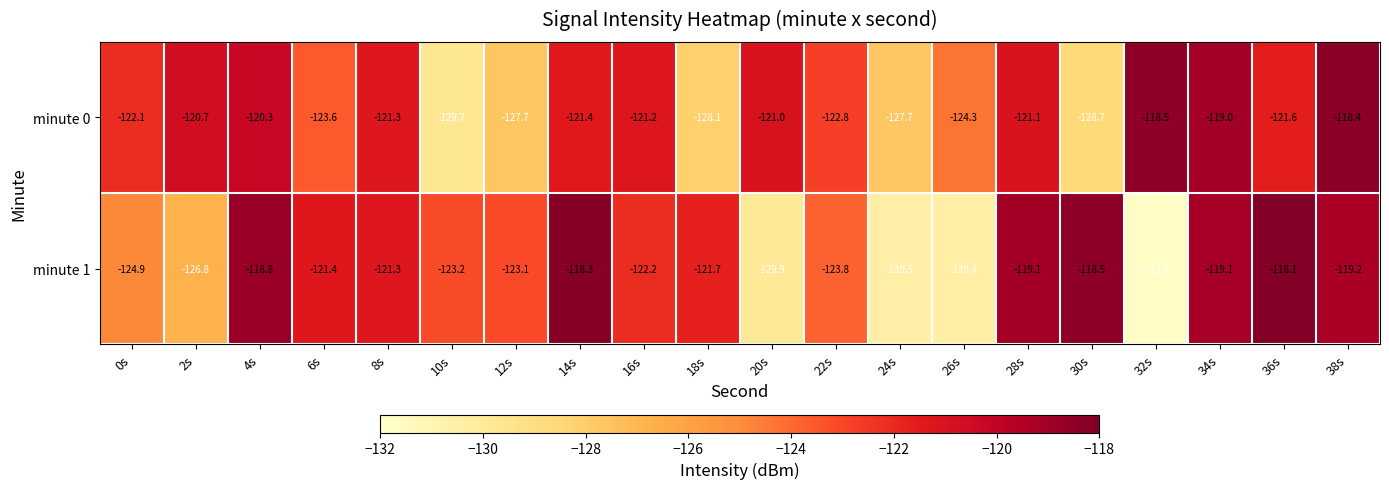

At how many categories does at least one series exceed -125?

19